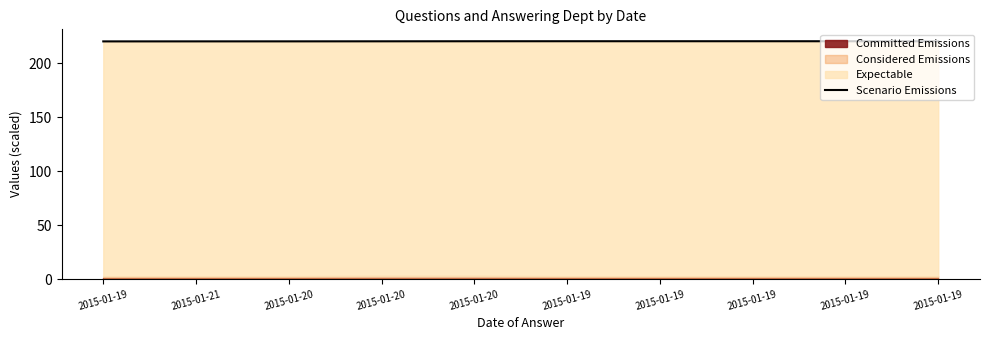

Reading left to right, what are all the values shown in this chart?

220.5	220.5	220.5	220.6	220.6	220.7	220.7	220.7	220.6	220.7